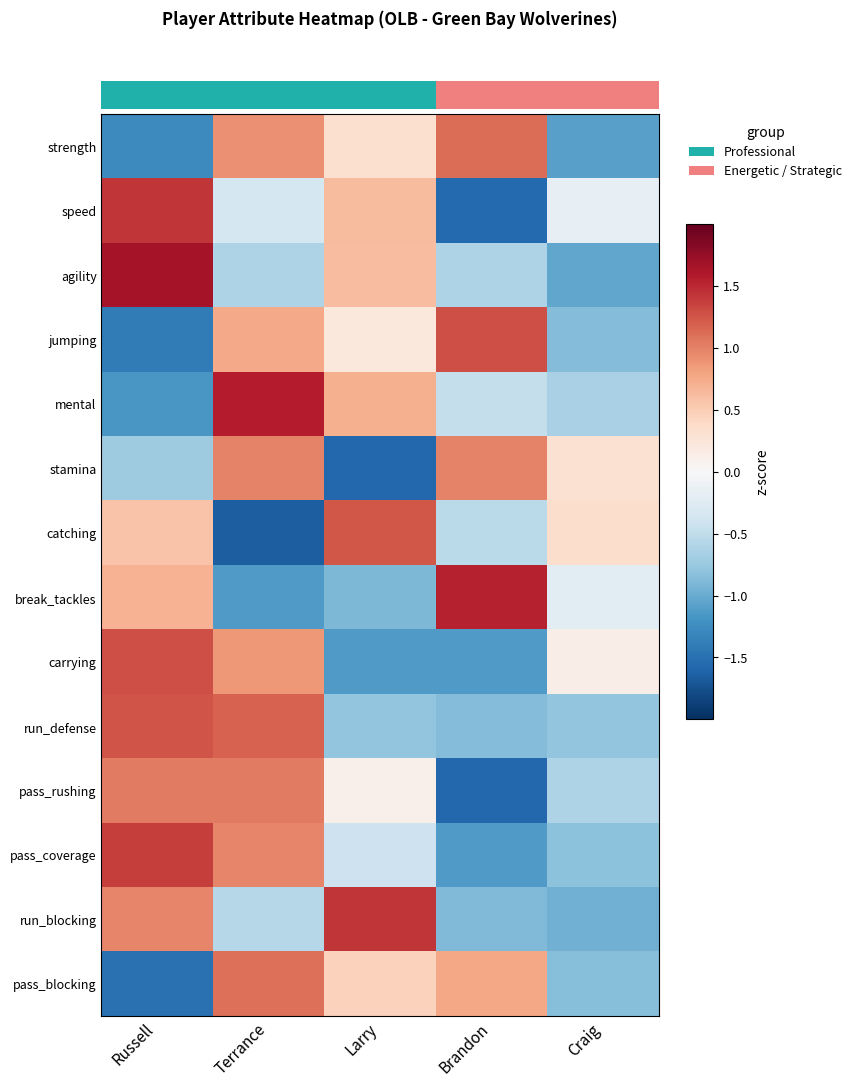

At how many categories does at least one series exceed 0?

5